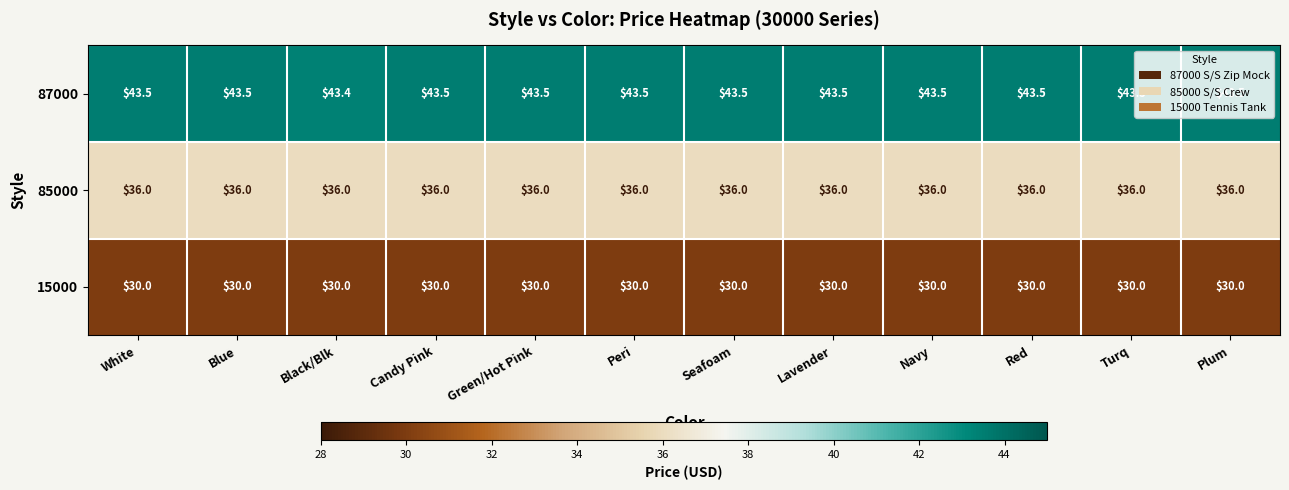

Count the number of data series in this chart.

3